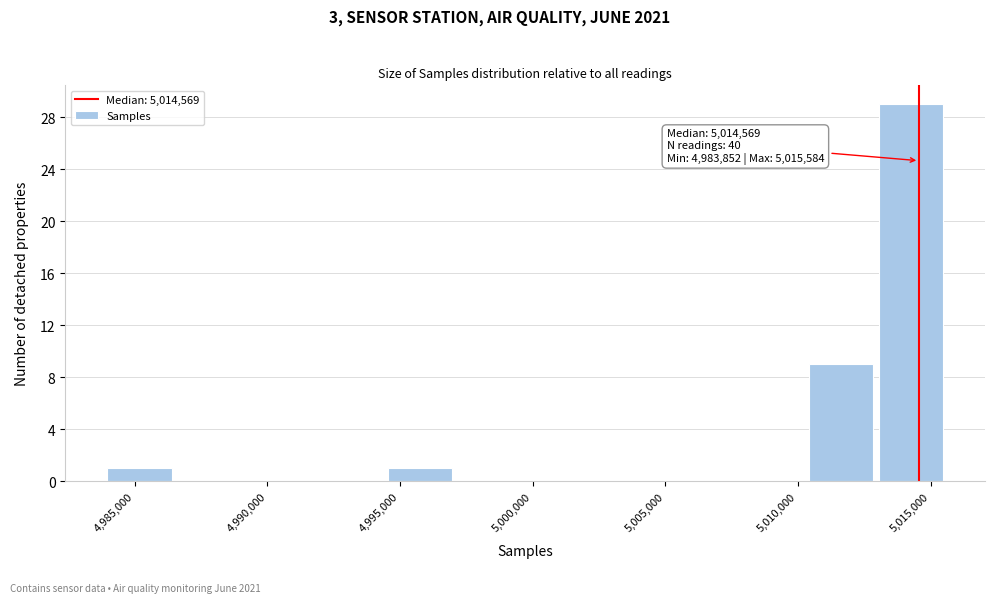

Over which range of the x-axis is the bar tallest?

5013000 to 5015500